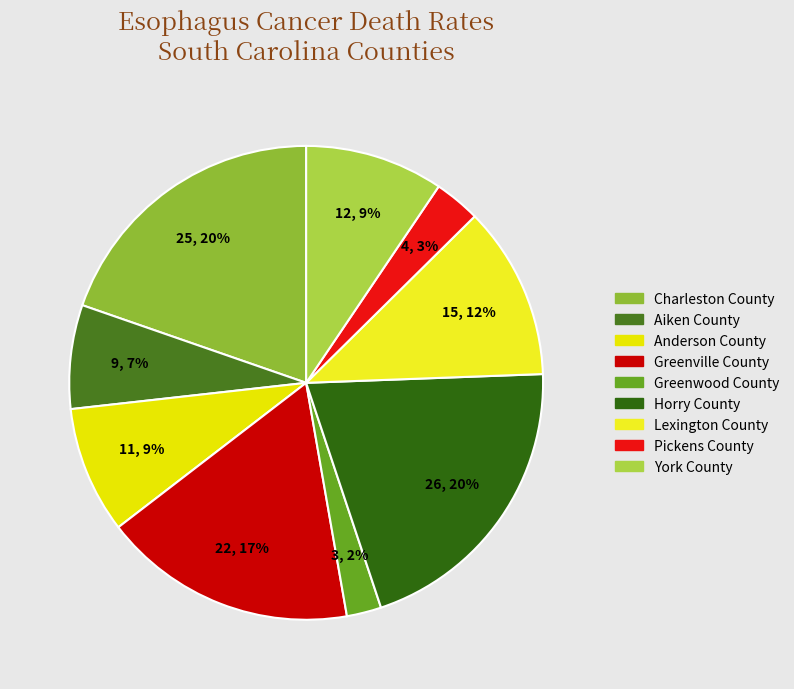

What percentage is the Anderson County slice, to the nearest percent?

9%